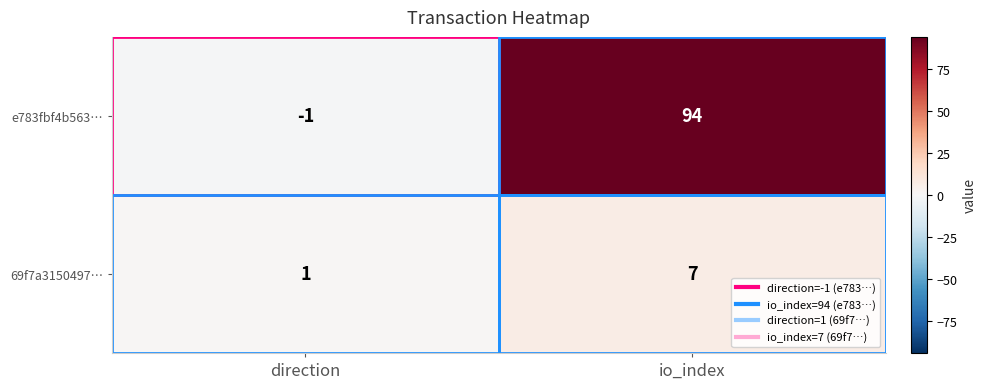

What is the total value across all series at io_index?

101